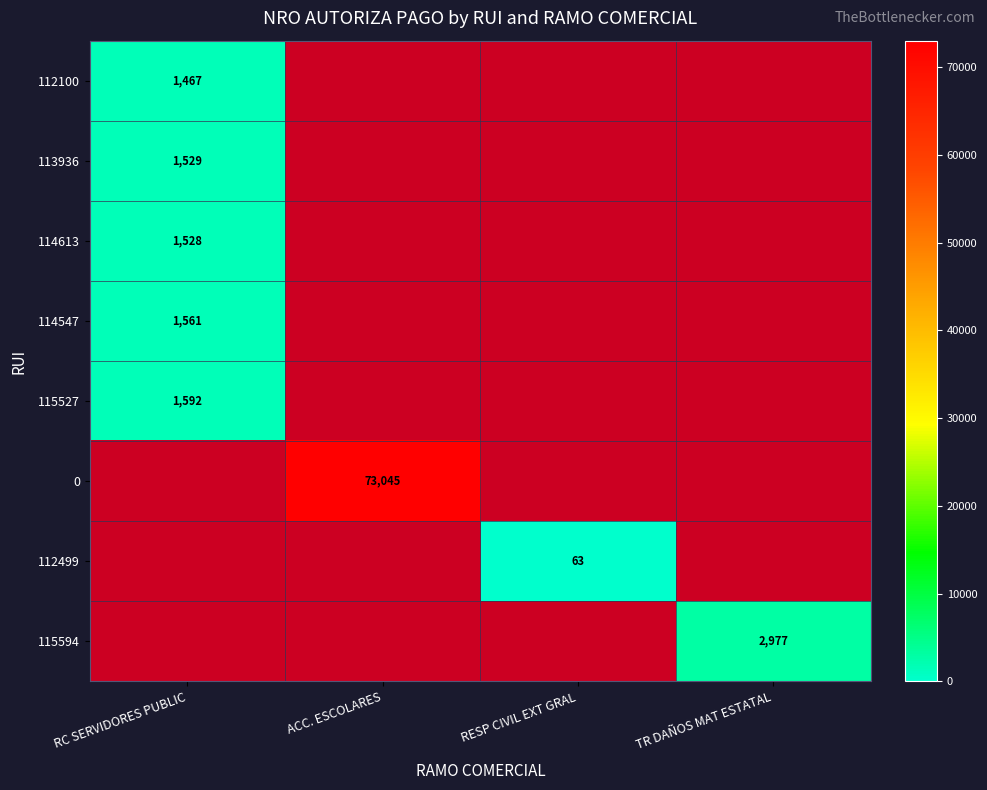

List the labels in order of 113936 value, smallest first.

RC SERVIDORES PUBLIC, ACC. ESCOLARES, RESP CIVIL EXT GRAL, TR DAÑOS MAT ESTATAL